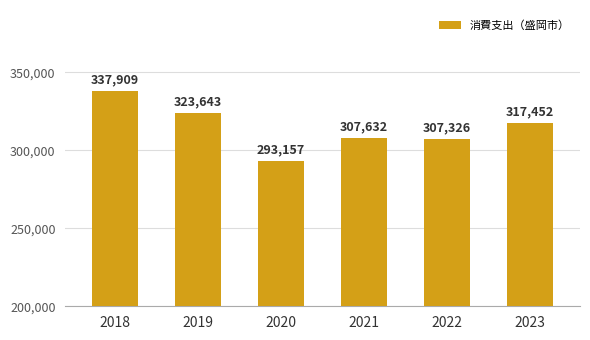

Reading left to right, what are all the values shown in this chart?

337909	323643	293157	307632	307326	317452